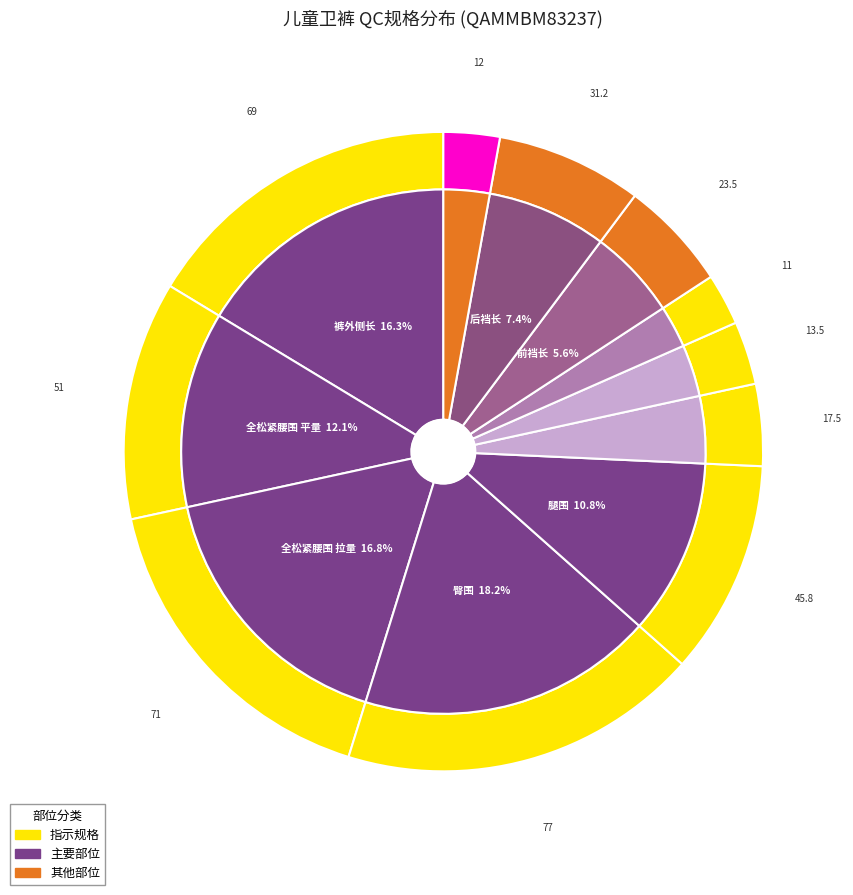

Is it true that 后裆长 is 22% of the pie?

False